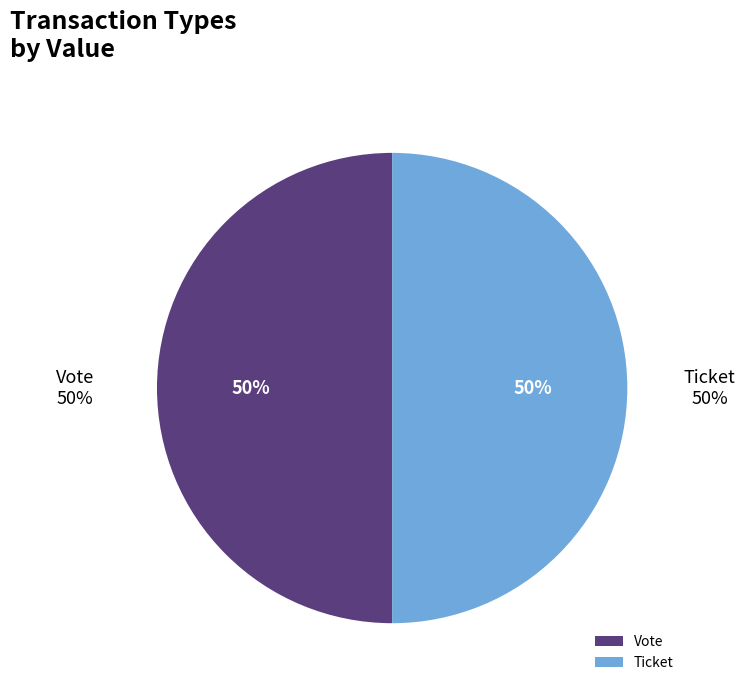

To the nearest percent, what is the average slice percentage?

50%